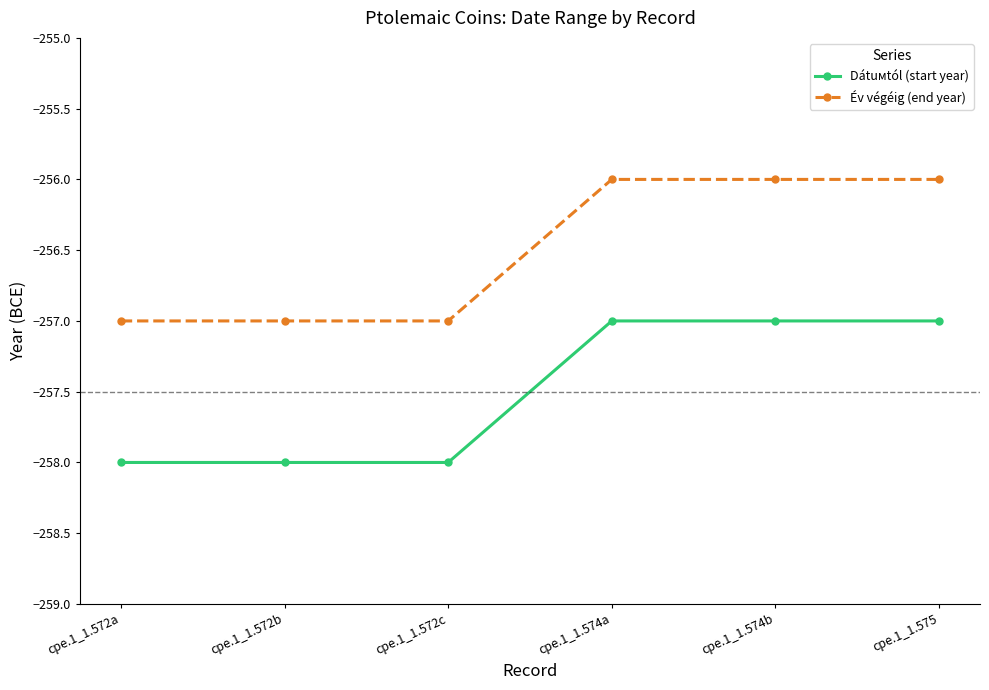

How many distinct data groups are displayed?

2